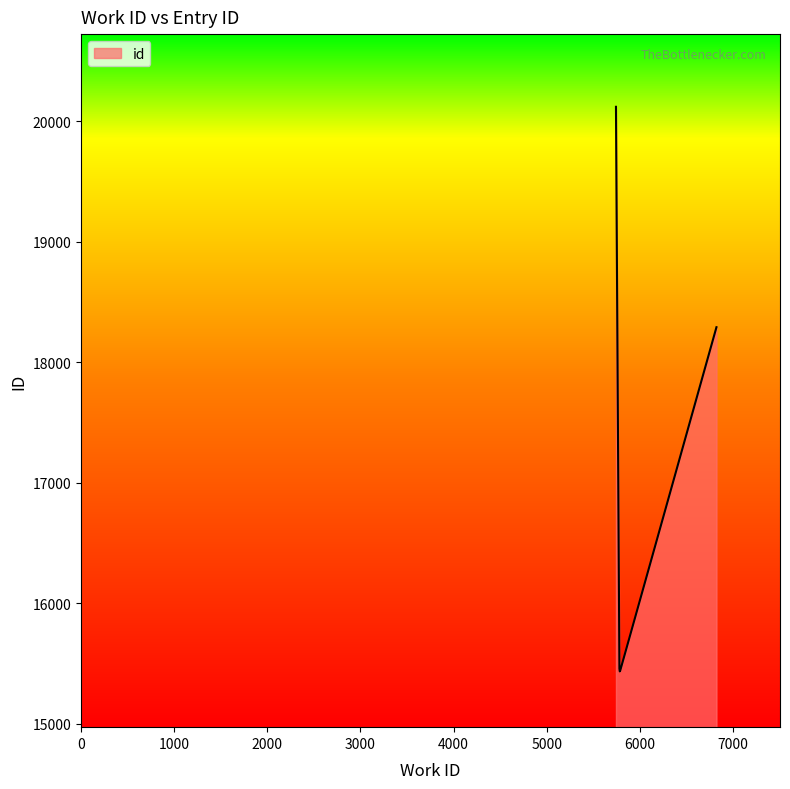

What is the average value?

16948